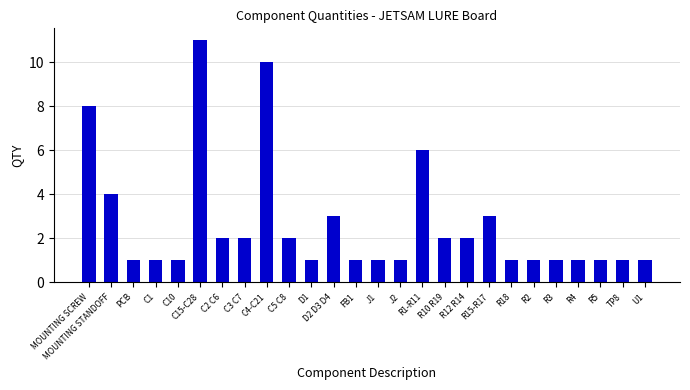

Are the bars horizontal?

No